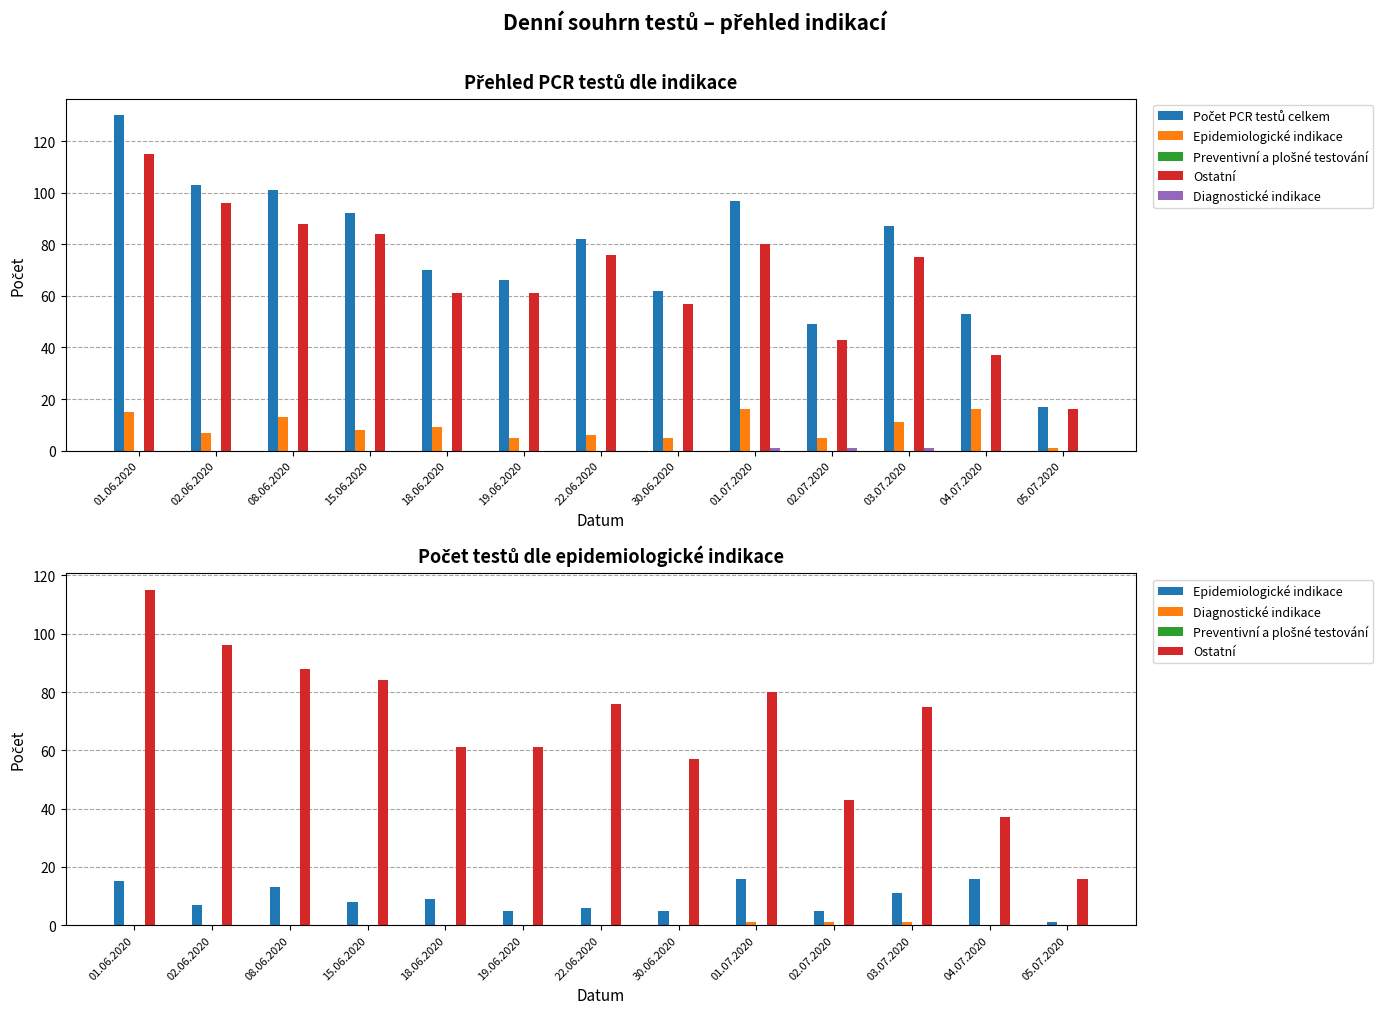

Is the value of Počet PCR testů celkem at 03.07.2020 greater than the value of Preventivní a plošné testování at 04.07.2020?

Yes